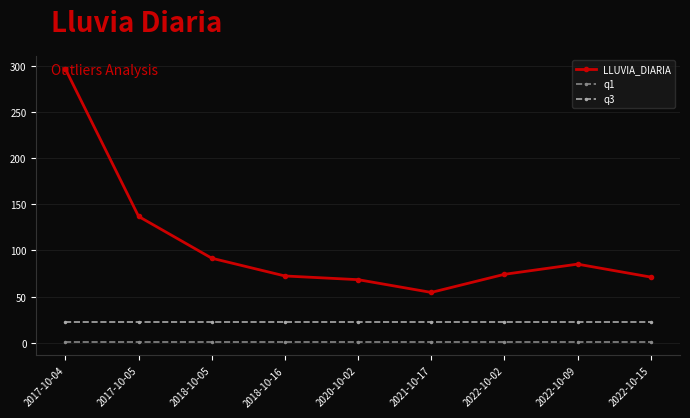

At how many categories does at least one series exceed 291?

1